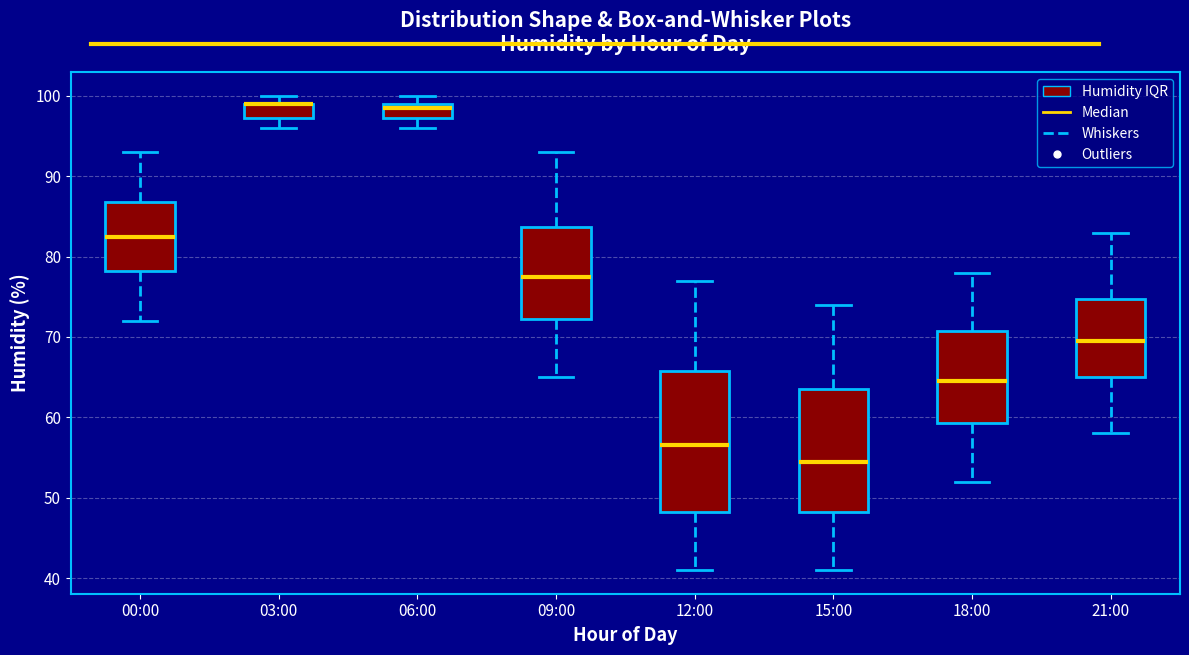

Where does the median line of the box for 15:00 sit on the y-axis? The values are not printed on the chart, so give them approximately, as read against the axis.

55